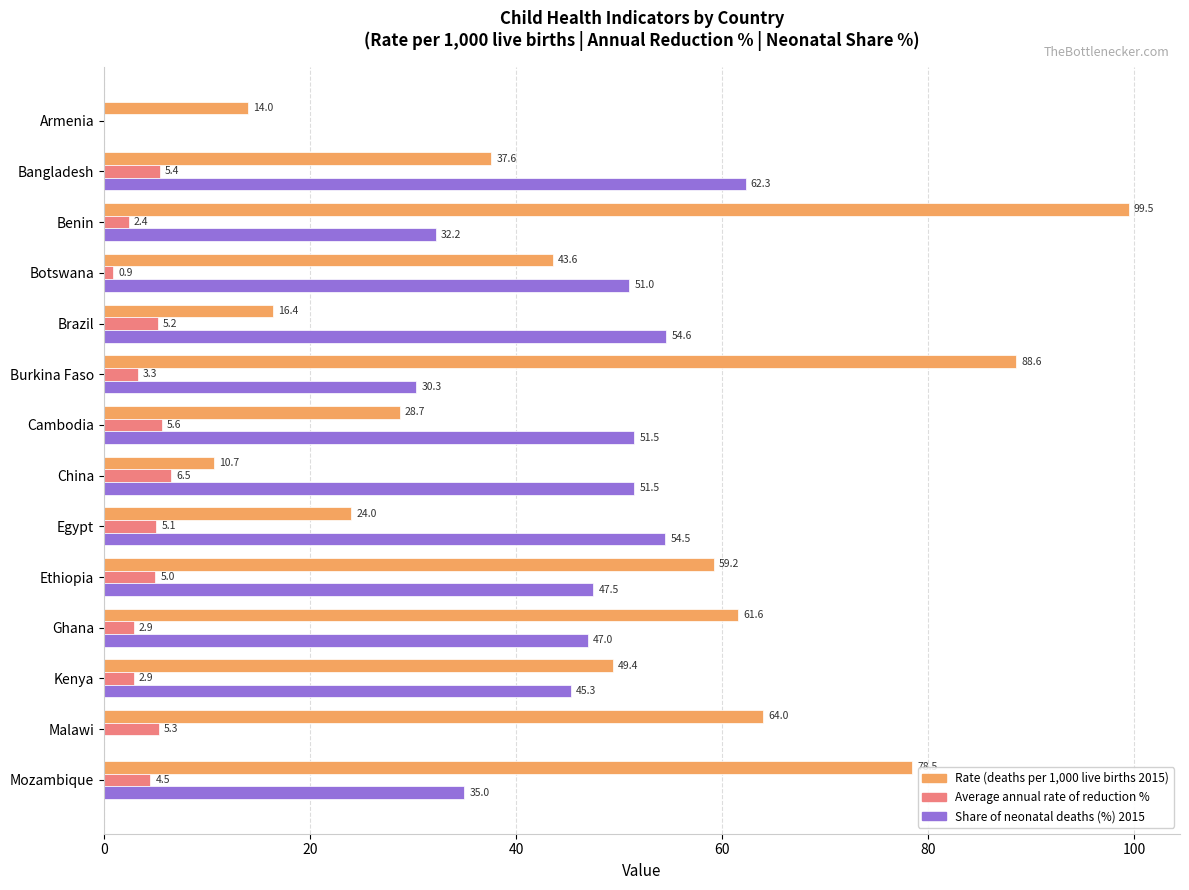

The value of Rate (deaths per 1,000 live births 2015) at Botswana is 74.7. True or false?

False